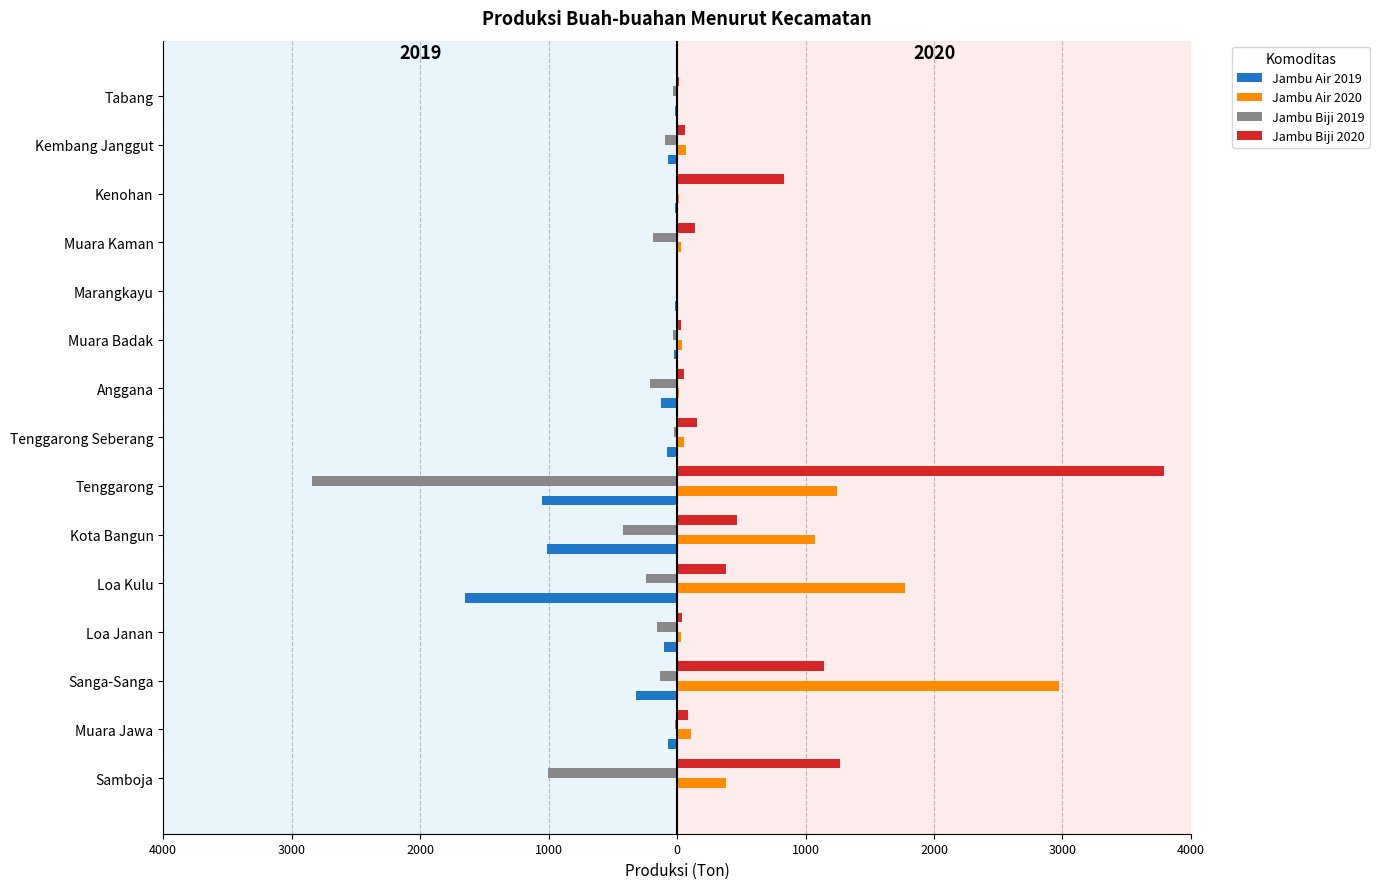

What is the value of the Jambu Biji 2020 bar at the 6th from the left?

41